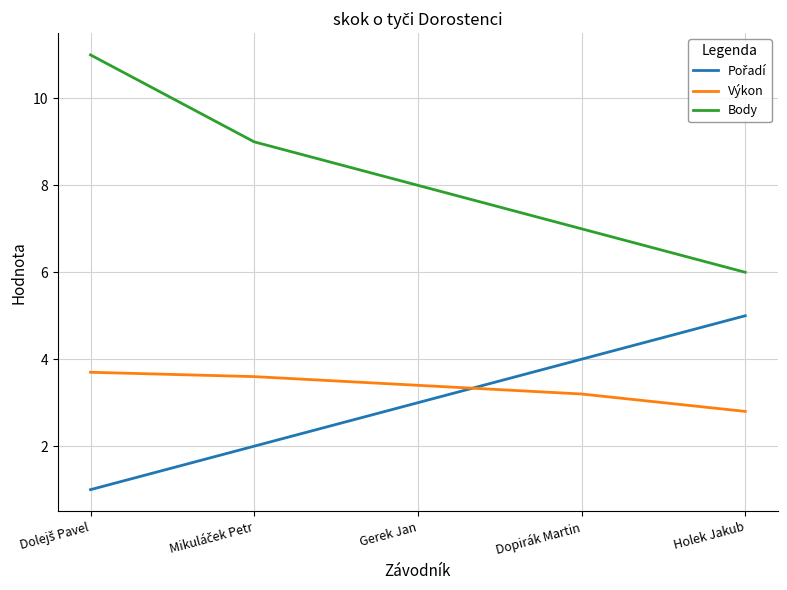

True or false: Body has a value of 3.2 at Holek Jakub.

False